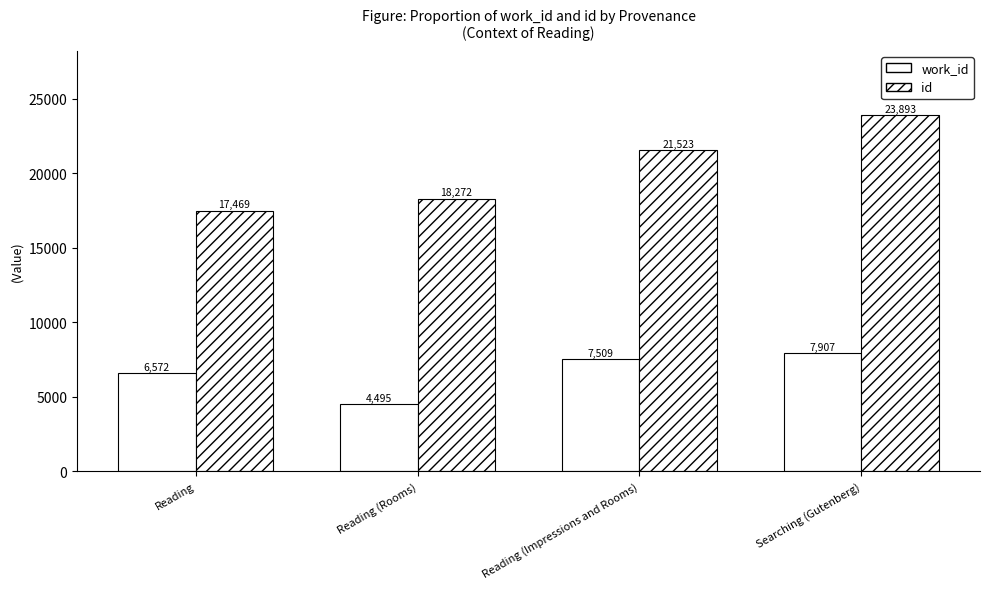

How many id values are between 18272 and 23893?

3